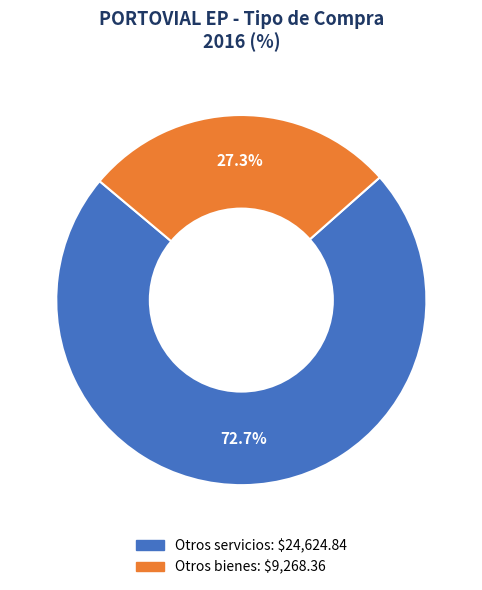

Rank the categories by value from highest to lowest.

Otros servicios, Otros bienes